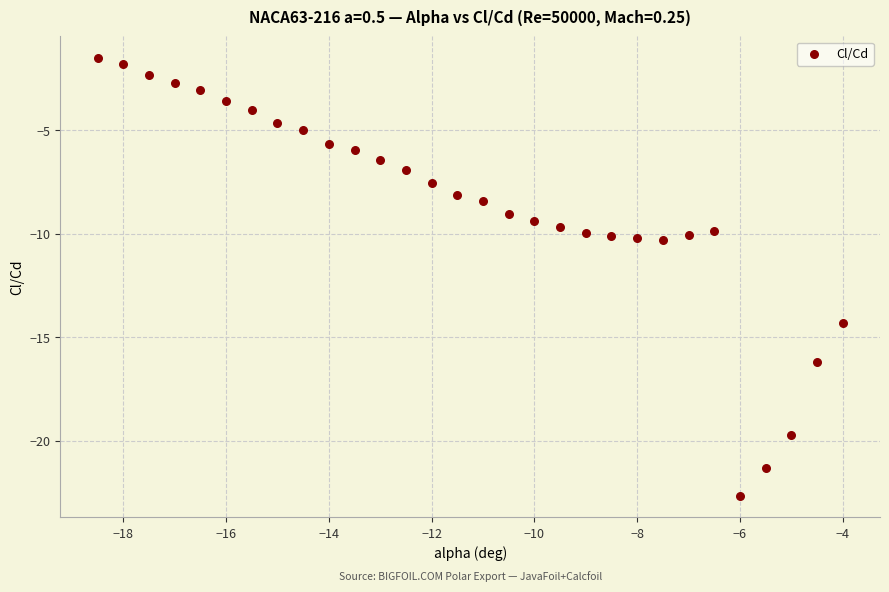

What is the range of X values (max minus min)?

14.5